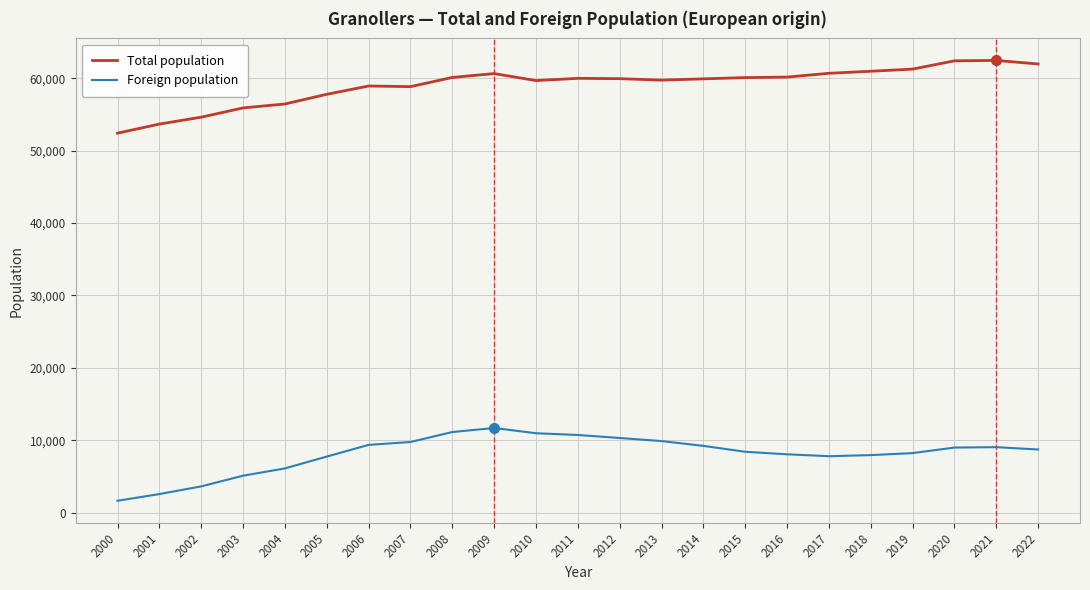

The value of Total population at 2016 is 60174. True or false?

True